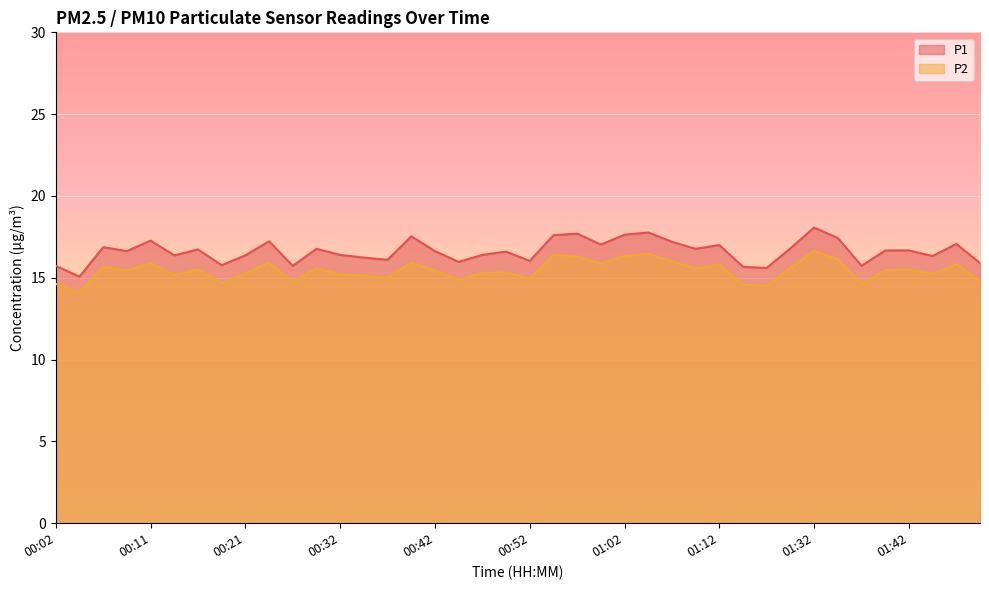

What is the difference between the highest and lowest values at 01:10?

1.2